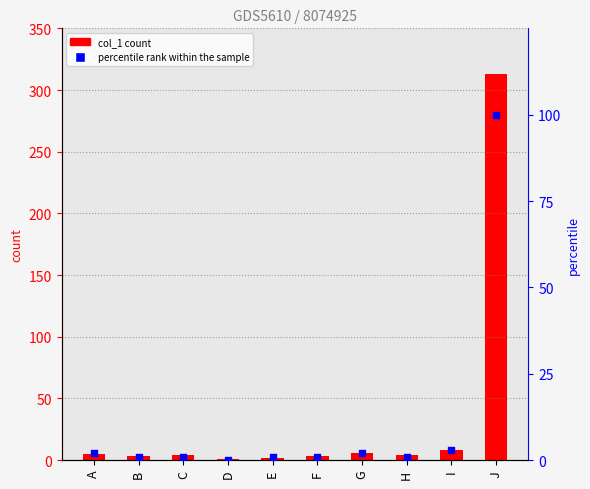

Is the value of col_1 count at E greater than the value of percentile rank within the sample at I?

No